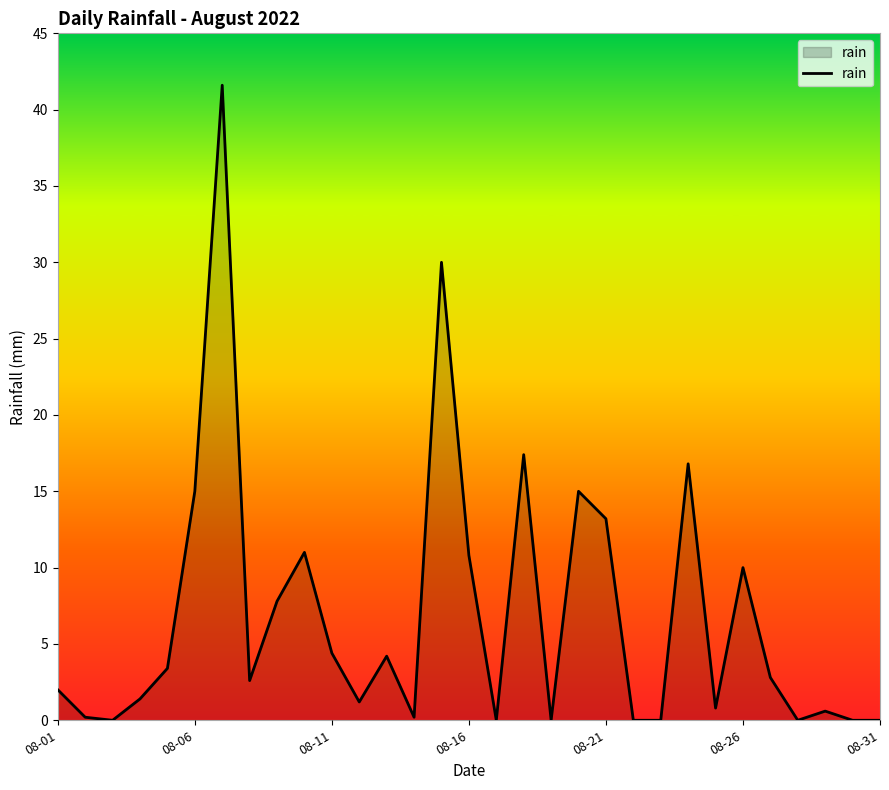

What is the difference between the maximum and minimum values?

41.6